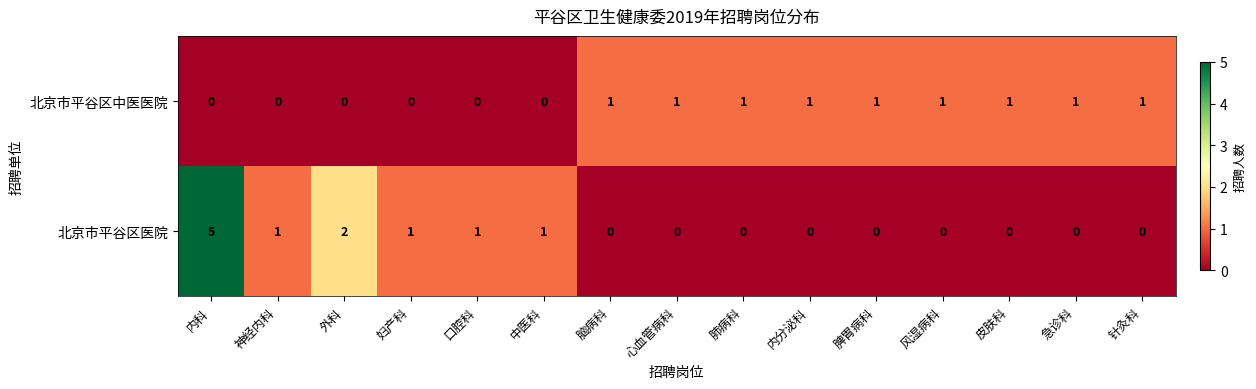

How many categories are shown in the chart?

15